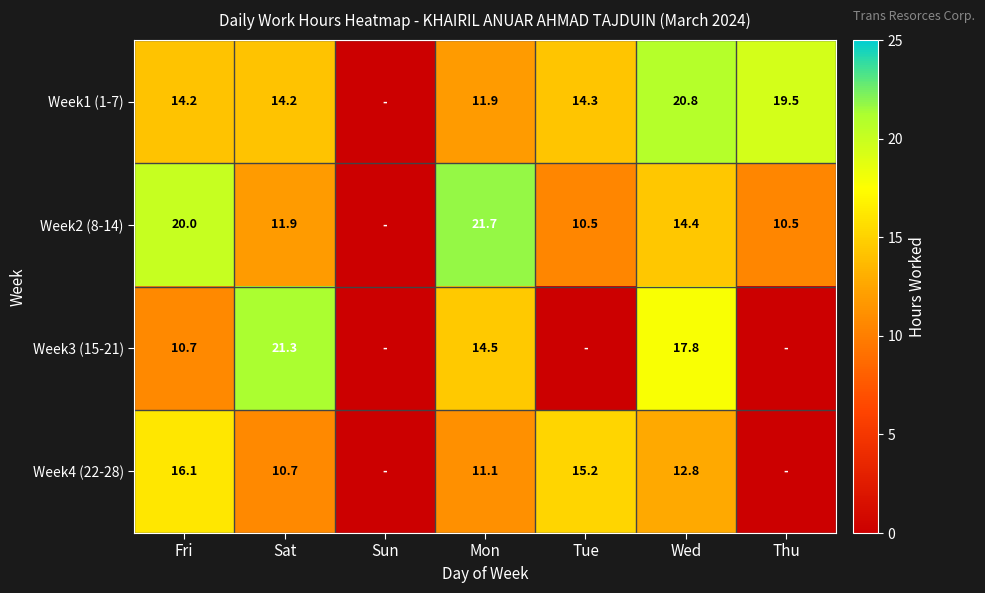

Is it true that Week3 (15-21) equals 17.8 at Wed?

True